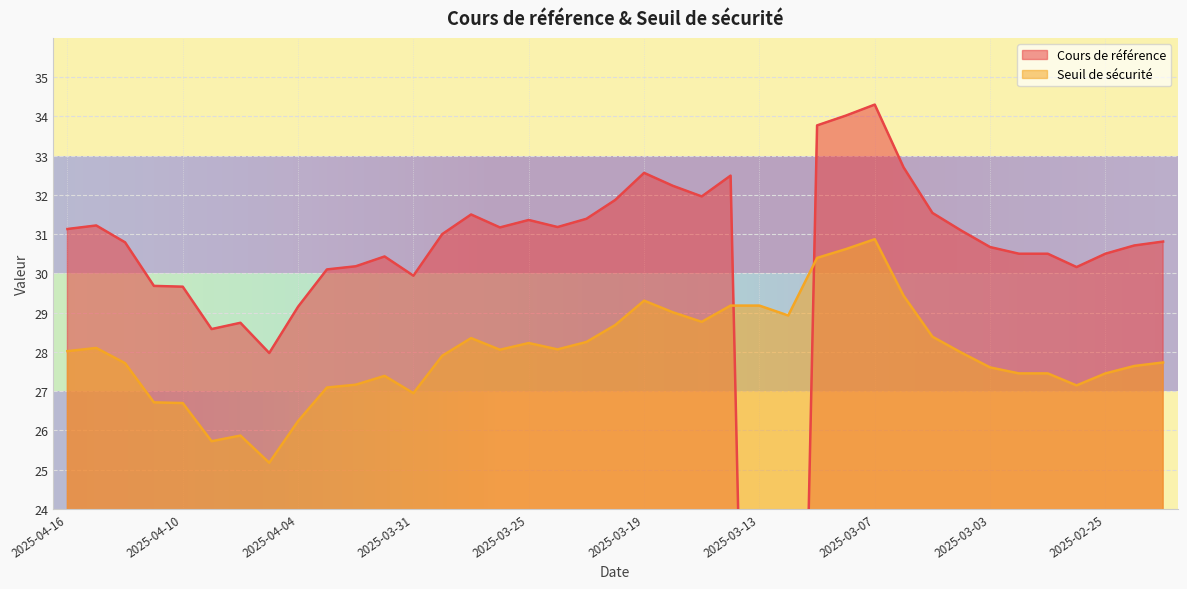

What is the total value across all series at 2025-03-24?

59.2